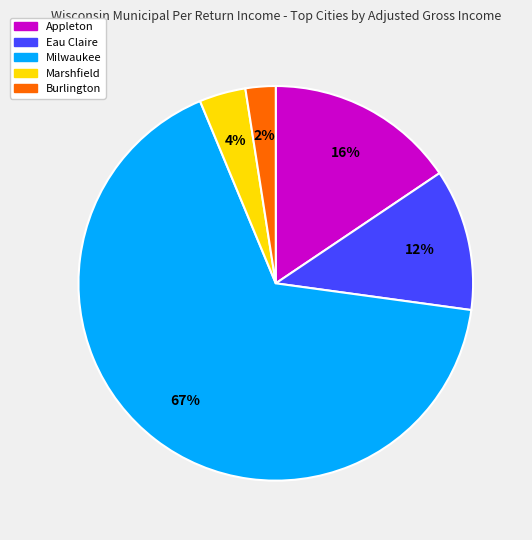

To the nearest percent, what percentage of the pie is Marshfield?

4%